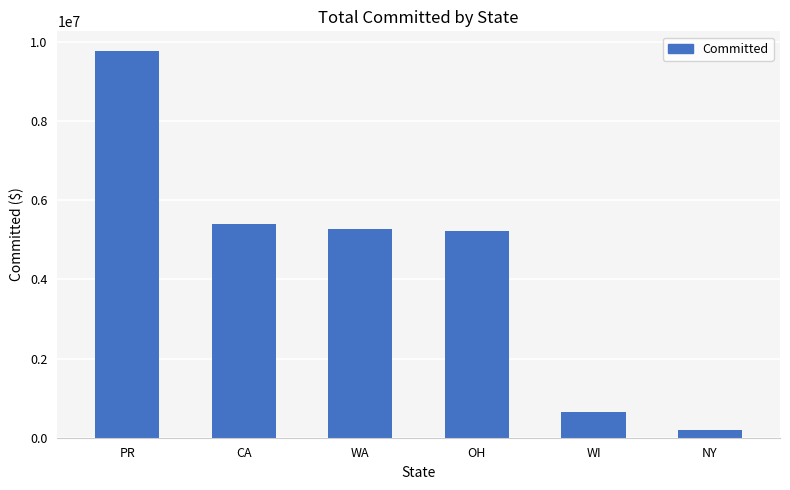

Is it true that the value at WI is 652404.8?

True